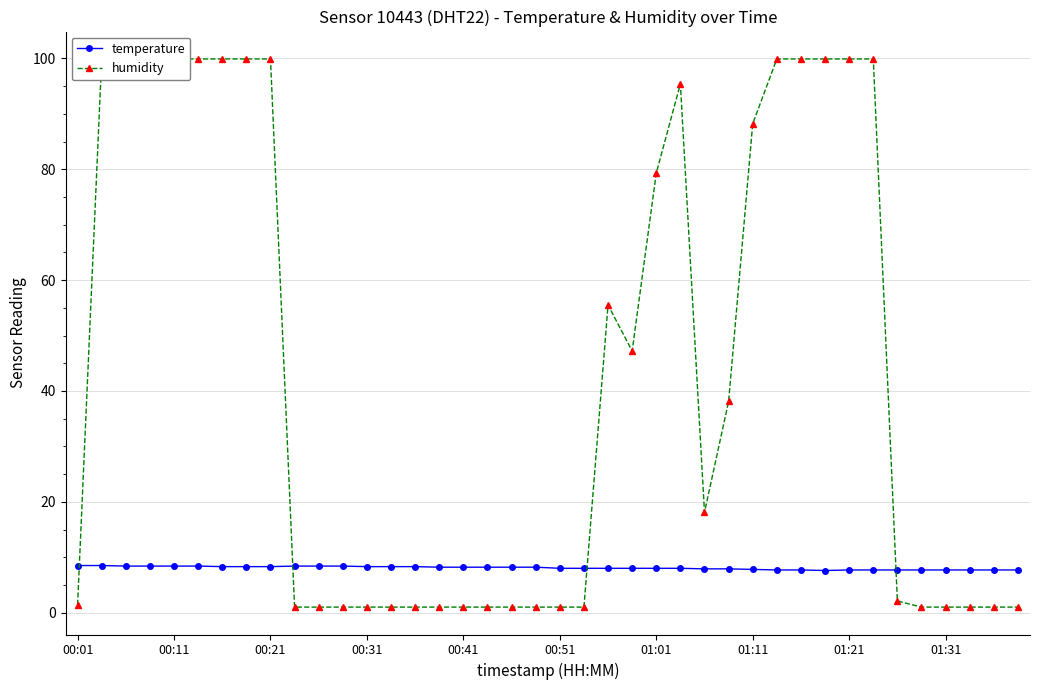

How many values in the temperature series are below 8?

14